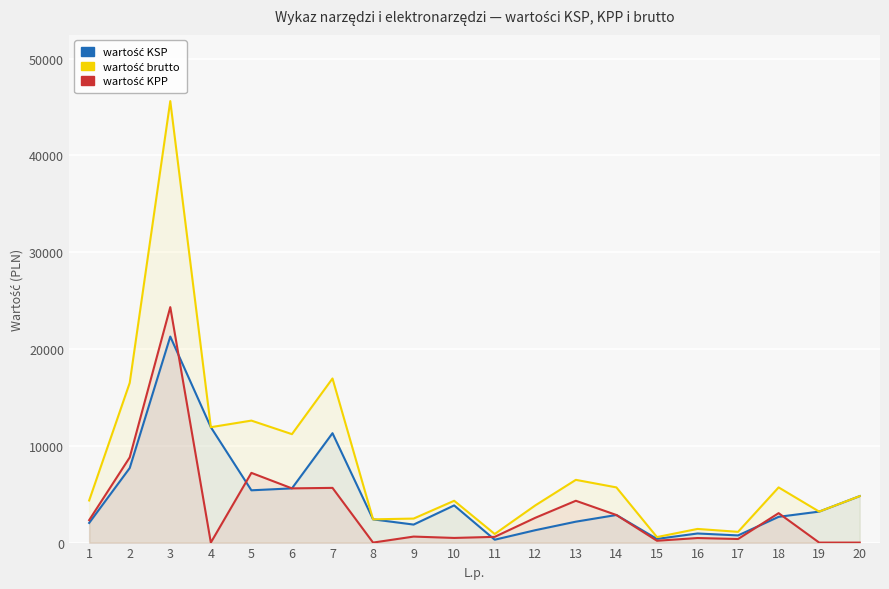

At which category is the sum across all series the highest?

3